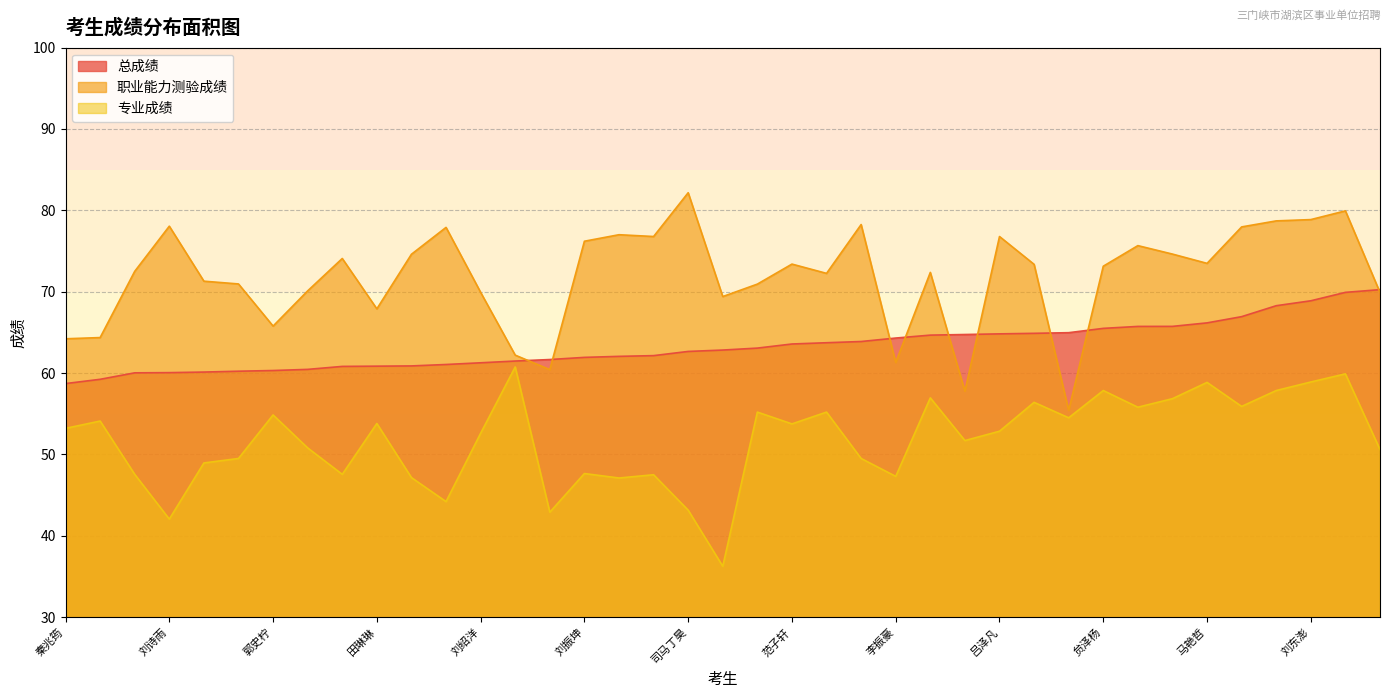

The value of 职业能力测验成绩 at 肖驰 is 57.8. True or false?

True